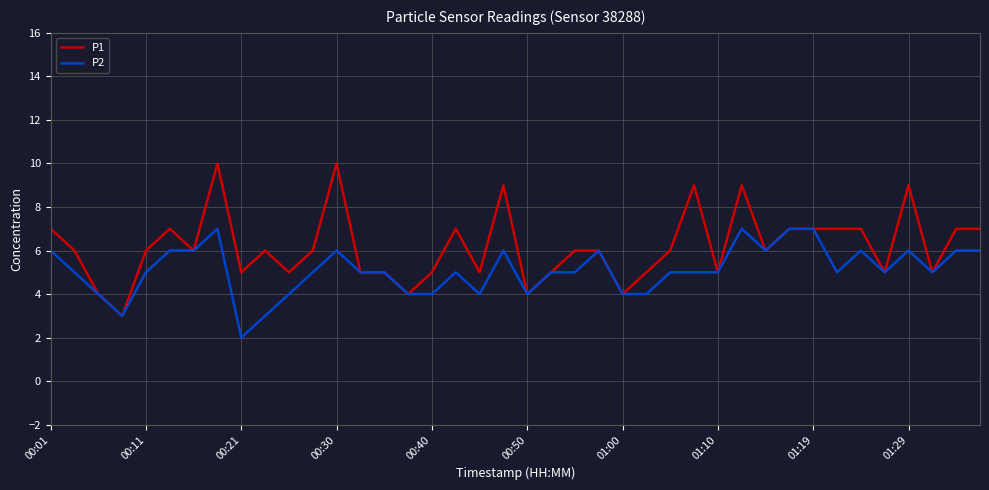

Which series has the widest spread of values?

P1